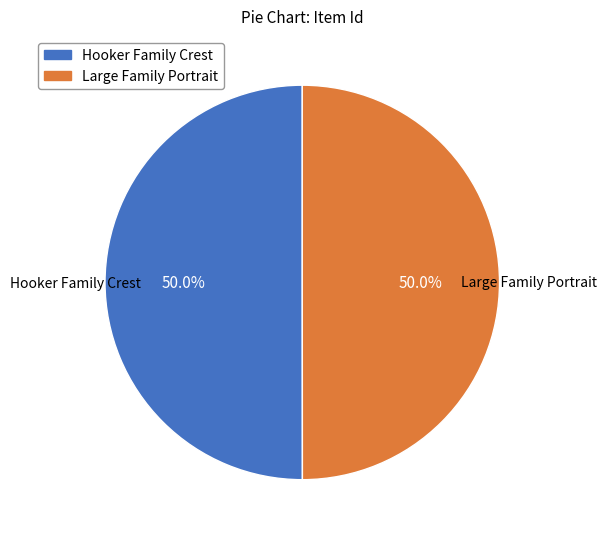

To the nearest percent, what portion does Large Family Portrait represent?

50%